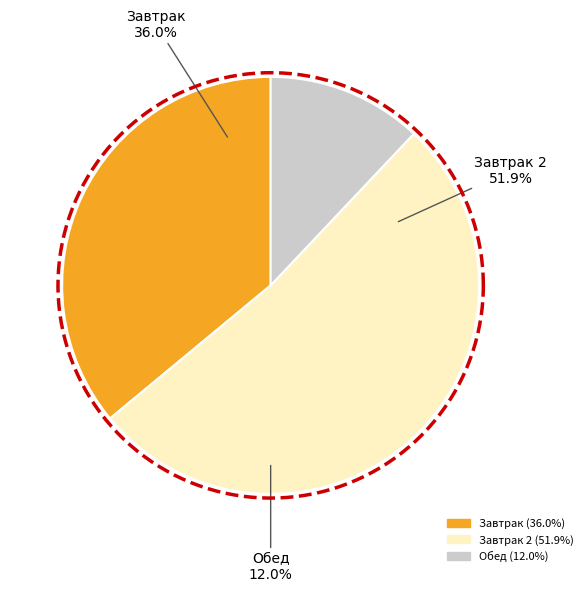

The Обед slice represents 18% of the pie. True or false?

False